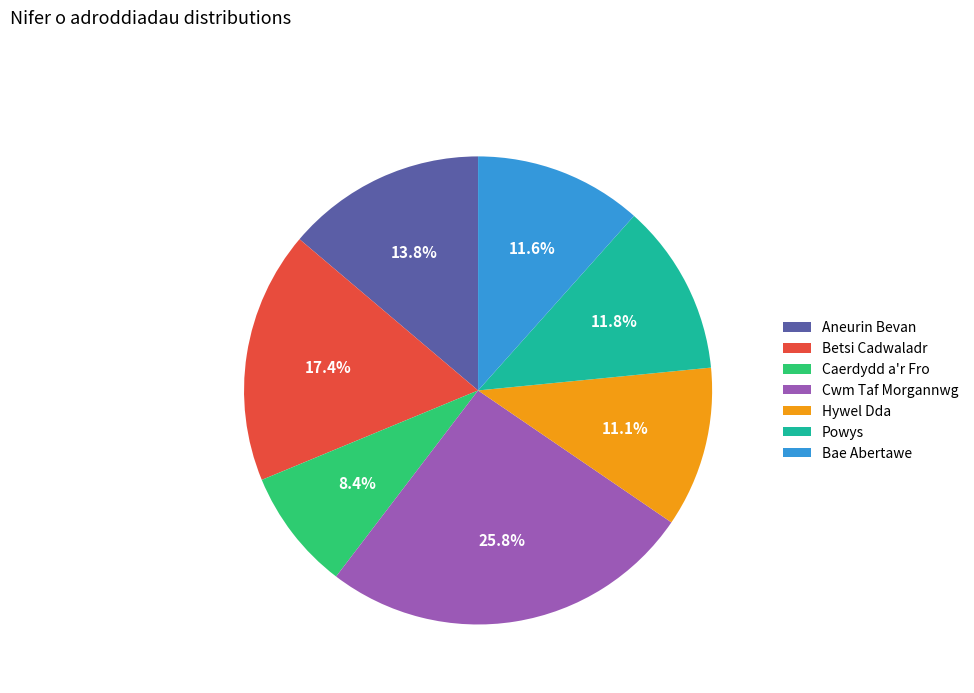

Combined, do Powys and Betsi Cadwaladr account for over 50%?

No